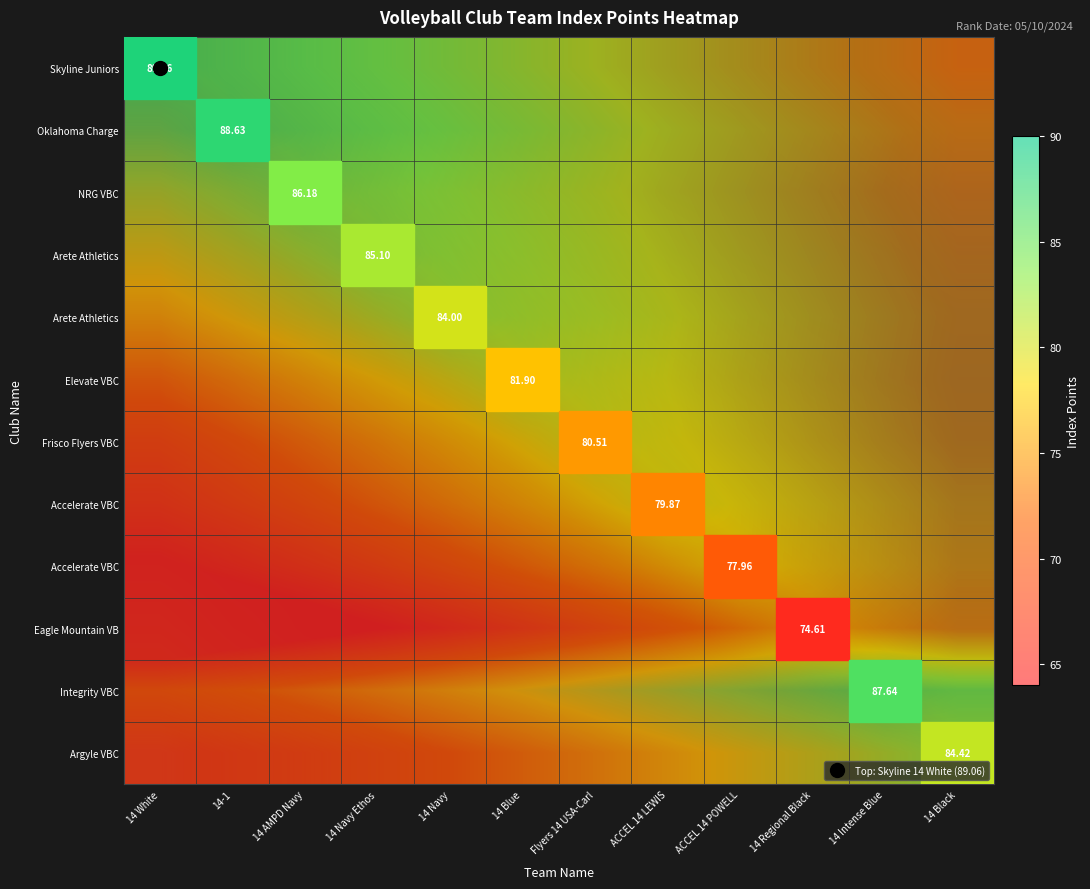

At which category does the chart reach its peak across all series?

14 White